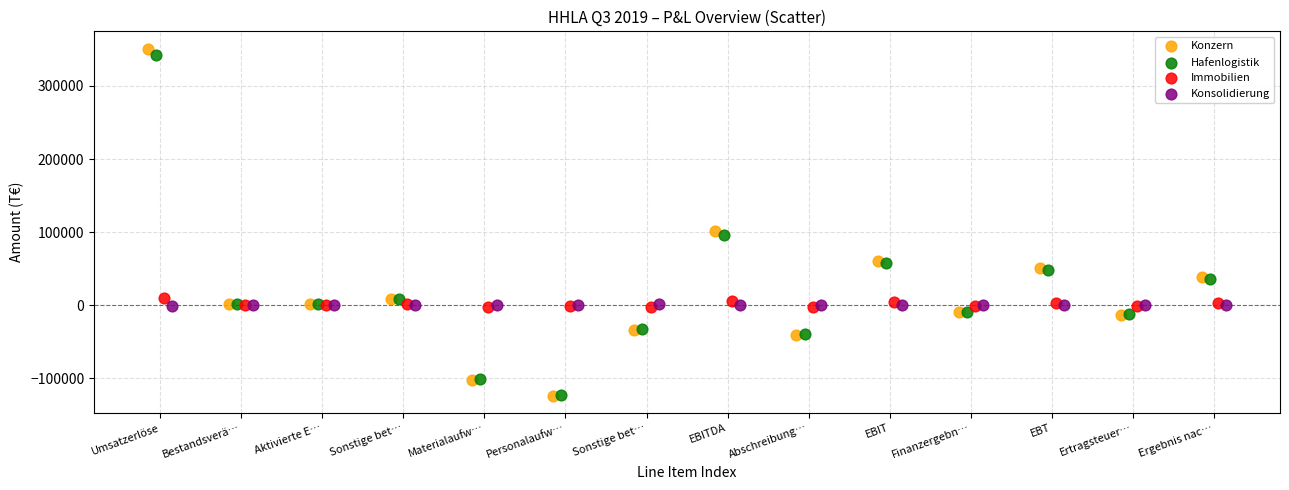

Which series reaches the maximum Y coordinate?

Konzern